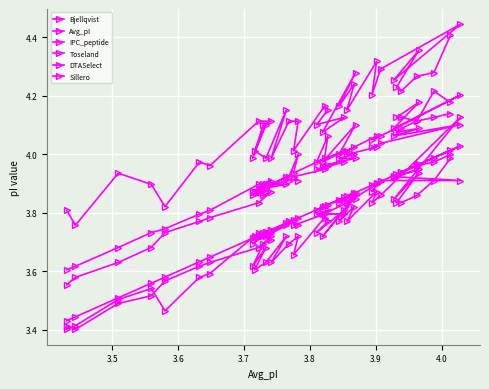

Reading right to left, transcribe all the data shown in this chart.

Bjellqvist: 4.2	4.2	4.1	4.1	4.1	4.2	4.1	4.2	4.1	4.0	4.1	4.0	4.0	4.0	4.1	4.0	4.0	4.0	4.1	4.0	3.9	4.0	3.9	3.9	3.9	3.9	3.9	3.9	3.9	3.9	3.9	3.9	3.8	3.8	3.7	3.7	3.7	3.6	3.6
Avg_pI: 4.0	4.0	4.0	3.9	3.9	4.0	3.9	4.0	3.9	3.9	3.9	3.9	3.9	3.8	3.9	3.8	3.9	3.8	3.8	3.8	3.8	3.8	3.8	3.7	3.8	3.7	3.7	3.7	3.7	3.7	3.7	3.7	3.6	3.6	3.6	3.6	3.5	3.4	3.4
IPC_peptide: 4.0	4.0	4.0	3.9	3.9	3.9	3.9	3.9	3.9	3.9	3.9	3.8	3.9	3.8	3.8	3.8	3.8	3.8	3.8	3.8	3.8	3.8	3.8	3.7	3.8	3.7	3.7	3.7	3.7	3.7	3.7	3.7	3.6	3.6	3.6	3.5	3.5	3.4	3.4
Toseland: 4.0	3.9	3.9	3.8	3.8	3.9	3.8	4.1	3.9	3.8	3.9	3.8	3.8	3.8	3.9	3.7	3.8	3.7	3.8	3.8	3.7	3.7	3.7	3.6	3.7	3.6	3.6	3.7	3.6	3.7	3.7	3.7	3.6	3.6	3.5	3.5	3.5	3.4	3.4
DTASelect: 4.4	4.3	4.3	4.2	4.2	4.4	4.3	4.4	4.3	4.2	4.3	4.2	4.2	4.2	4.3	4.1	4.1	4.1	4.2	4.2	4.0	4.1	4.1	4.0	4.2	4.0	4.0	4.1	4.0	4.1	4.1	4.1	4.0	4.0	3.8	3.9	3.9	3.8	3.8
Sillero: 4.1	4.1	4.1	4.1	4.1	4.1	4.1	4.1	4.0	4.0	4.0	4.0	4.0	4.0	4.0	4.0	4.0	3.9	4.0	3.9	3.9	3.9	3.9	3.9	3.9	3.9	3.9	3.9	3.9	3.9	3.9	3.8	3.8	3.8	3.7	3.7	3.6	3.6	3.6